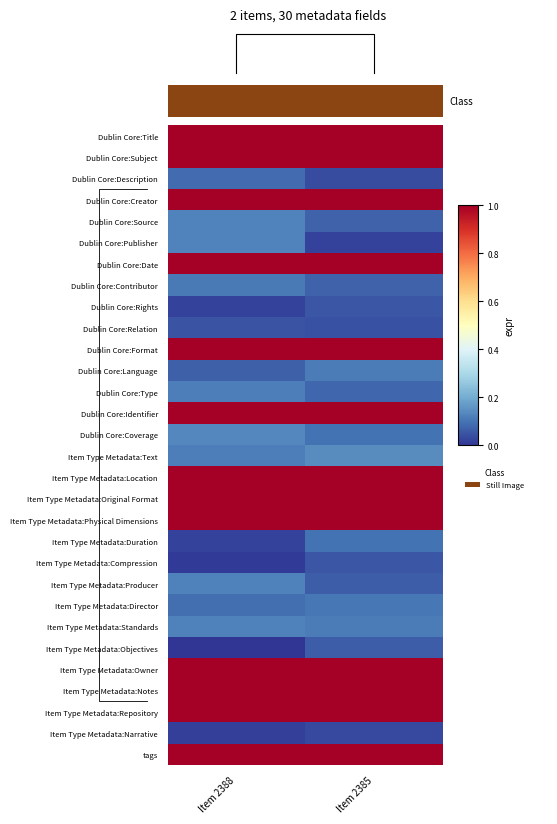

Reading left to right, what are all the values shown in this chart?

Dublin Core:Title: Item 2388=1.0	Item 2385=1.0
Dublin Core:Subject: Item 2388=1.0	Item 2385=1.0
Dublin Core:Description: Item 2388=0.1	Item 2385=0.0
Dublin Core:Creator: Item 2388=1.0	Item 2385=1.0
Dublin Core:Source: Item 2388=0.1	Item 2385=0.1
Dublin Core:Publisher: Item 2388=0.1	Item 2385=0.0
Dublin Core:Date: Item 2388=1.0	Item 2385=1.0
Dublin Core:Contributor: Item 2388=0.1	Item 2385=0.1
Dublin Core:Rights: Item 2388=0.0	Item 2385=0.1
Dublin Core:Relation: Item 2388=0.0	Item 2385=0.0
Dublin Core:Format: Item 2388=1.0	Item 2385=1.0
Dublin Core:Language: Item 2388=0.1	Item 2385=0.1
Dublin Core:Type: Item 2388=0.1	Item 2385=0.1
Dublin Core:Identifier: Item 2388=1.0	Item 2385=1.0
Dublin Core:Coverage: Item 2388=0.1	Item 2385=0.1
Item Type Metadata:Text: Item 2388=0.1	Item 2385=0.1
Item Type Metadata:Location: Item 2388=1.0	Item 2385=1.0
Item Type Metadata:Original Format: Item 2388=1.0	Item 2385=1.0
Item Type Metadata:Physical Dimensions: Item 2388=1.0	Item 2385=1.0
Item Type Metadata:Duration: Item 2388=0.0	Item 2385=0.1
Item Type Metadata:Compression: Item 2388=0.0	Item 2385=0.1
Item Type Metadata:Producer: Item 2388=0.1	Item 2385=0.1
Item Type Metadata:Director: Item 2388=0.1	Item 2385=0.1
Item Type Metadata:Standards: Item 2388=0.1	Item 2385=0.1
Item Type Metadata:Objectives: Item 2388=0.0	Item 2385=0.1
Item Type Metadata:Owner: Item 2388=1.0	Item 2385=1.0
Item Type Metadata:Notes: Item 2388=1.0	Item 2385=1.0
Item Type Metadata:Repository: Item 2388=1.0	Item 2385=1.0
Item Type Metadata:Narrative: Item 2388=0.0	Item 2385=0.0
tags: Item 2388=1.0	Item 2385=1.0